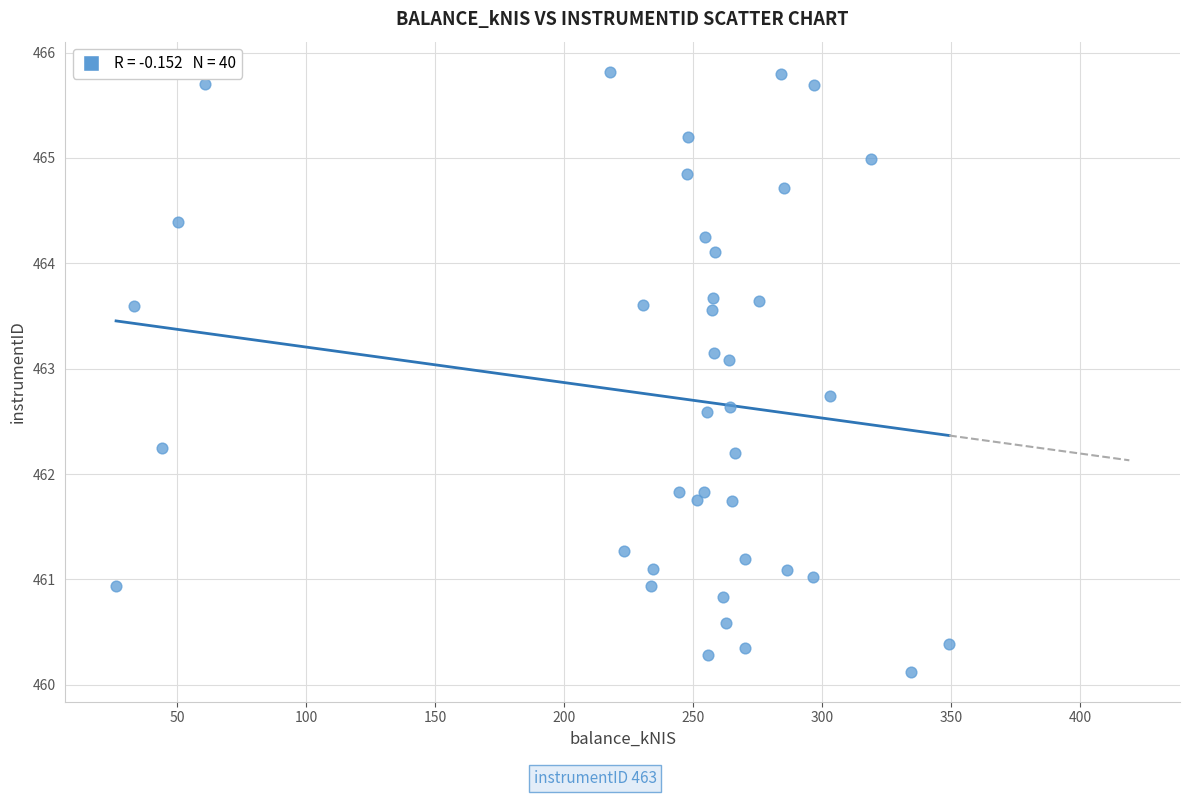

What is the range of X values (max minus min)?

322.8